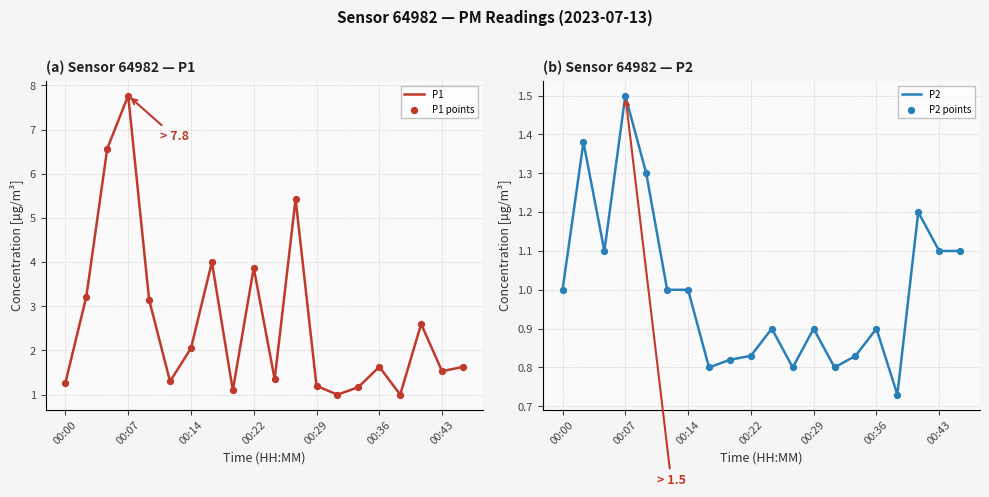

Which series contains the lowest Y value?

P2